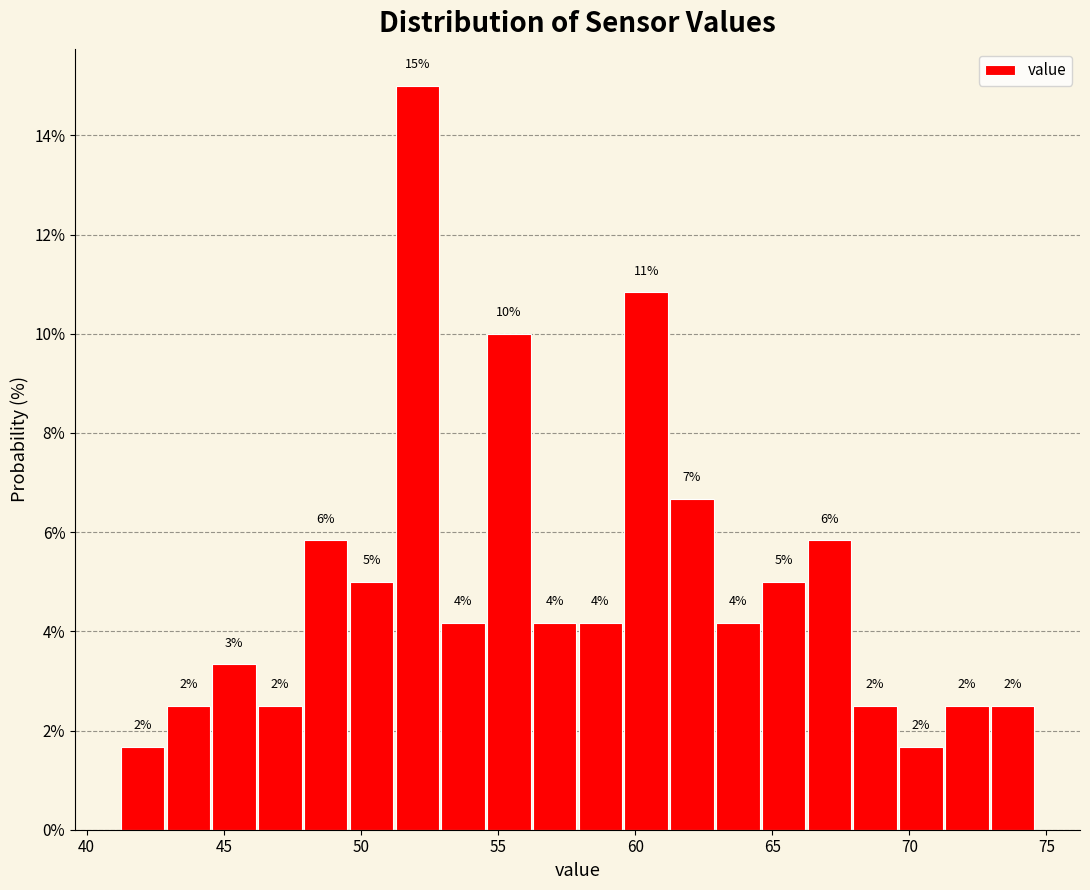

Read against the x-axis, roughly where is the centre of the tallest bar?

52.0